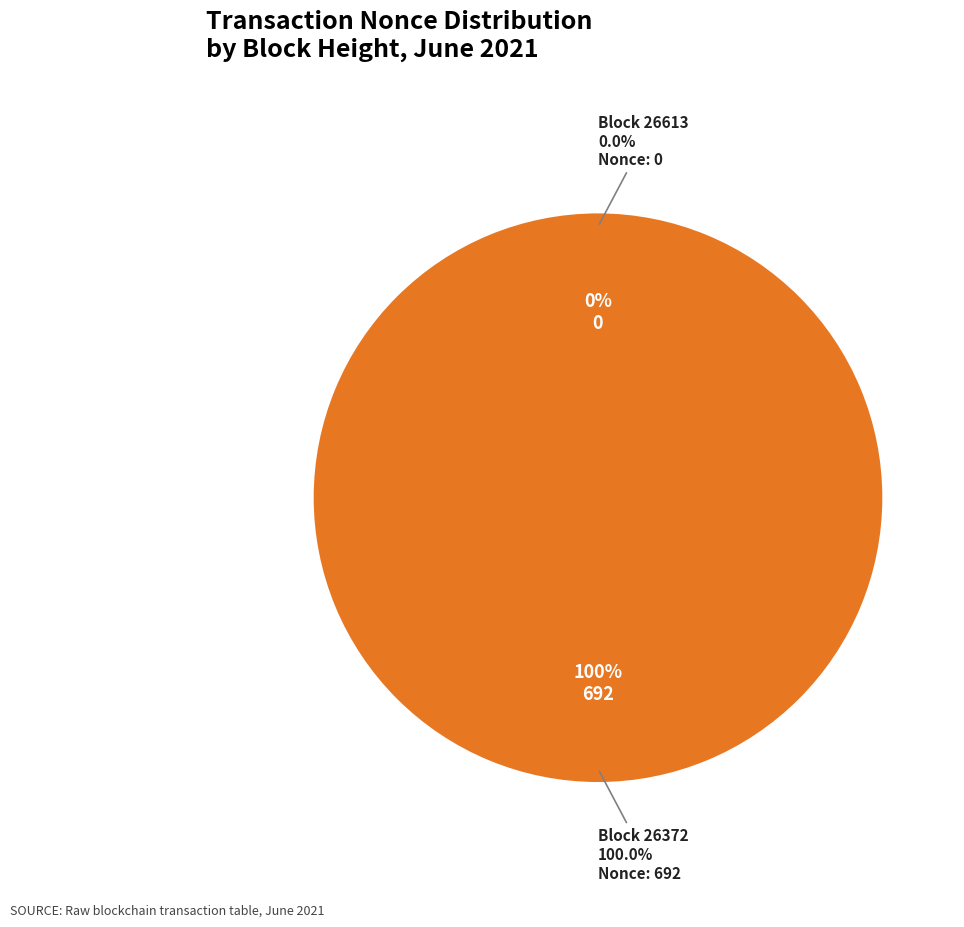

To the nearest percent, what is the difference between the 26613 and 26372 slice percentages?

100%